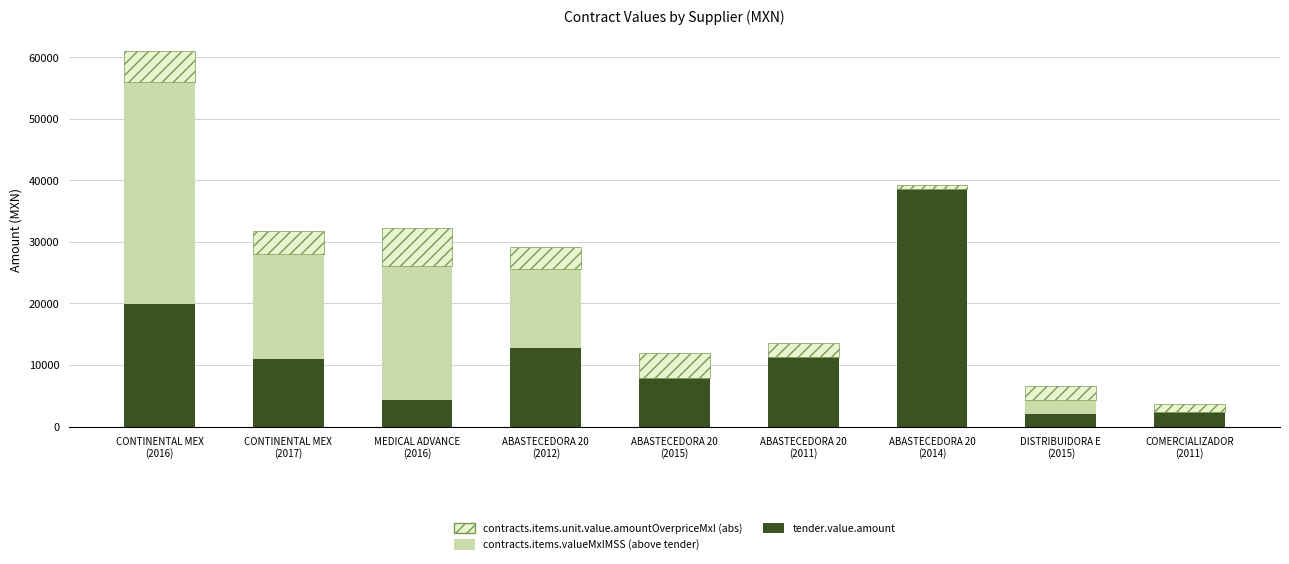

What is the maximum value for tender.value.amount?

38628.0